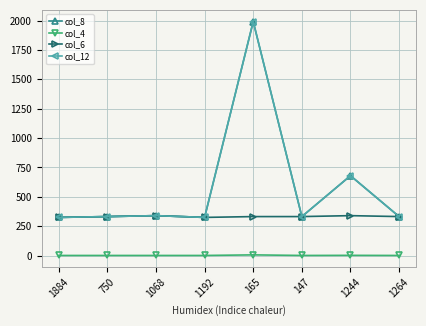

Does the chart have visible grid lines?

Yes